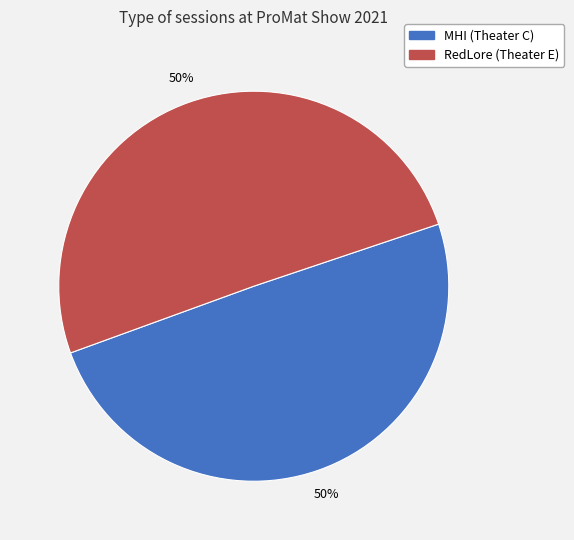

Count the number of slices in the pie.

2